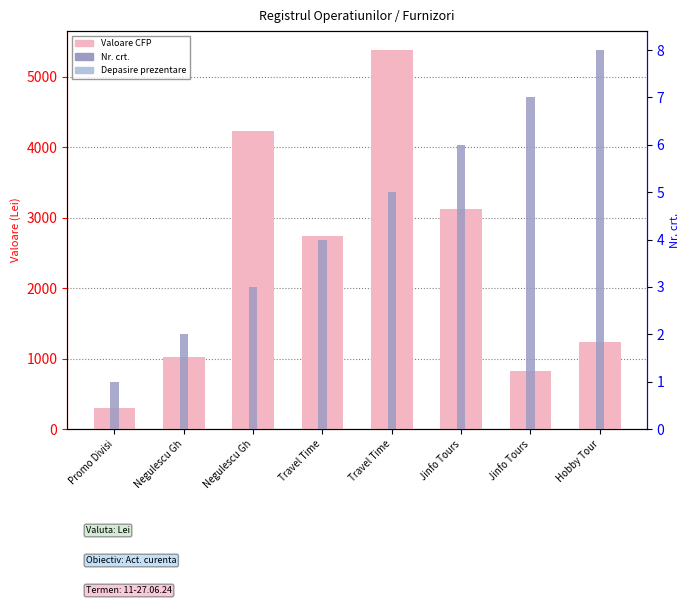

How many data points does each series have?

8